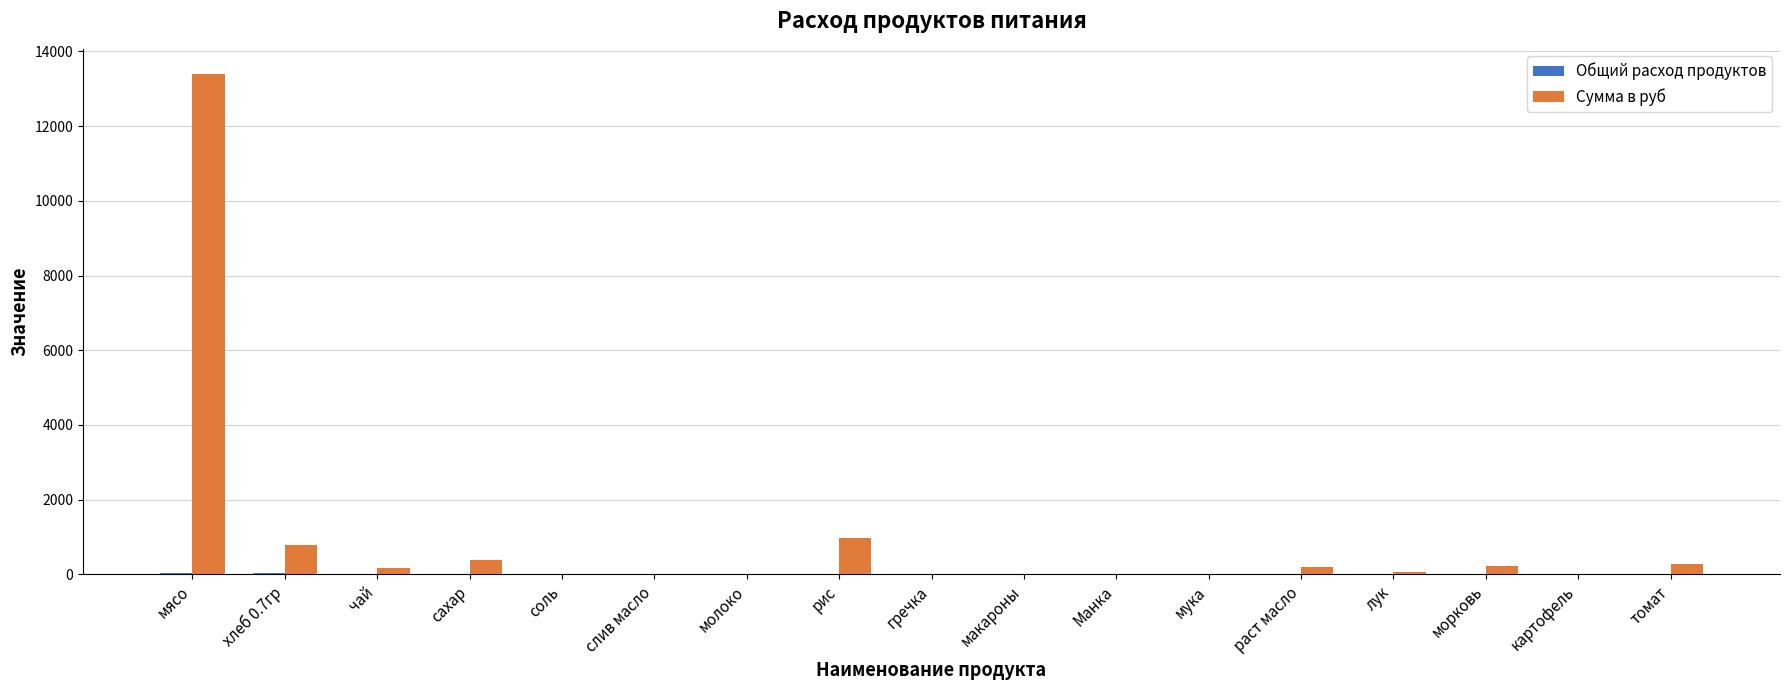

Which series has the largest range (max minus min)?

Сумма в руб